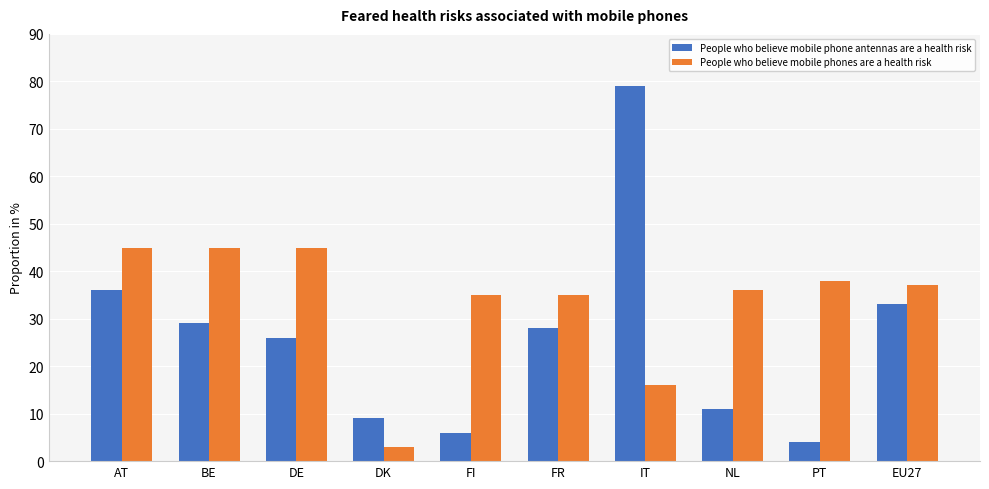

True or false: People who believe mobile phones are a health risk has a value of 52 at EU27.

False